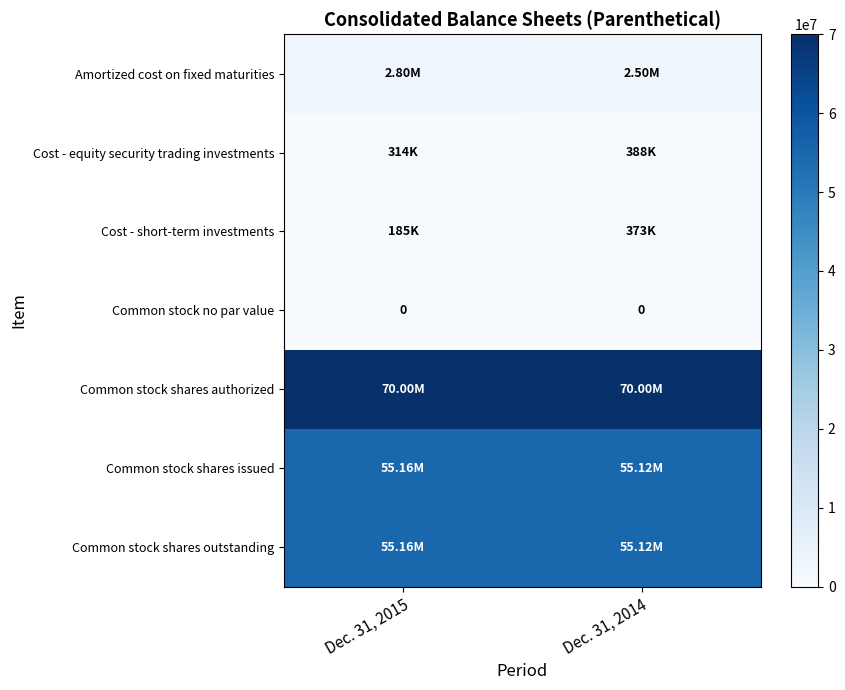

Between Dec. 31, 2015 and Dec. 31, 2014, which series saw the biggest shift?

Amortized cost on fixed maturities